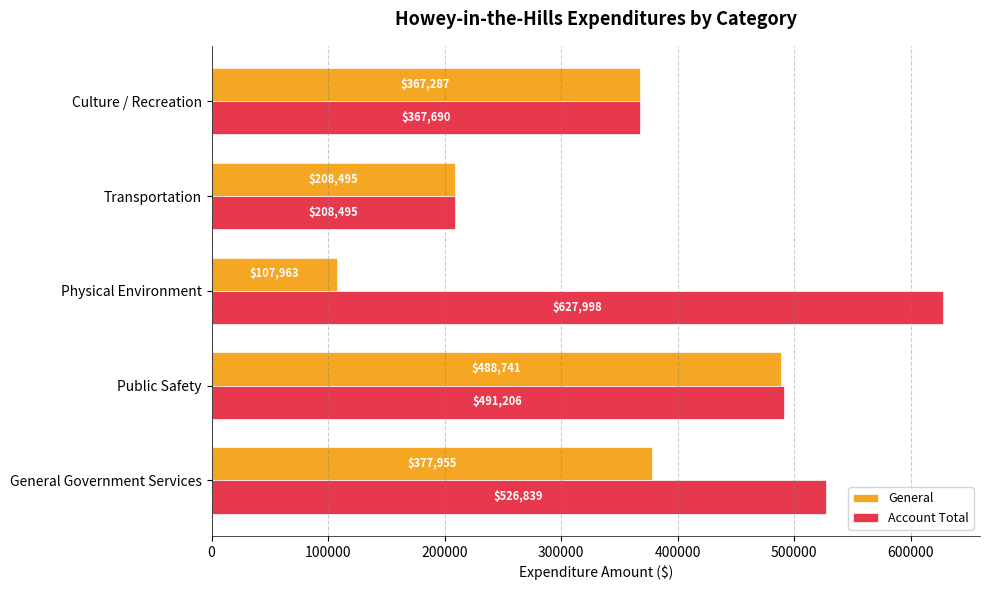

What is the difference between the maximum and second lowest values in the General series?

280246